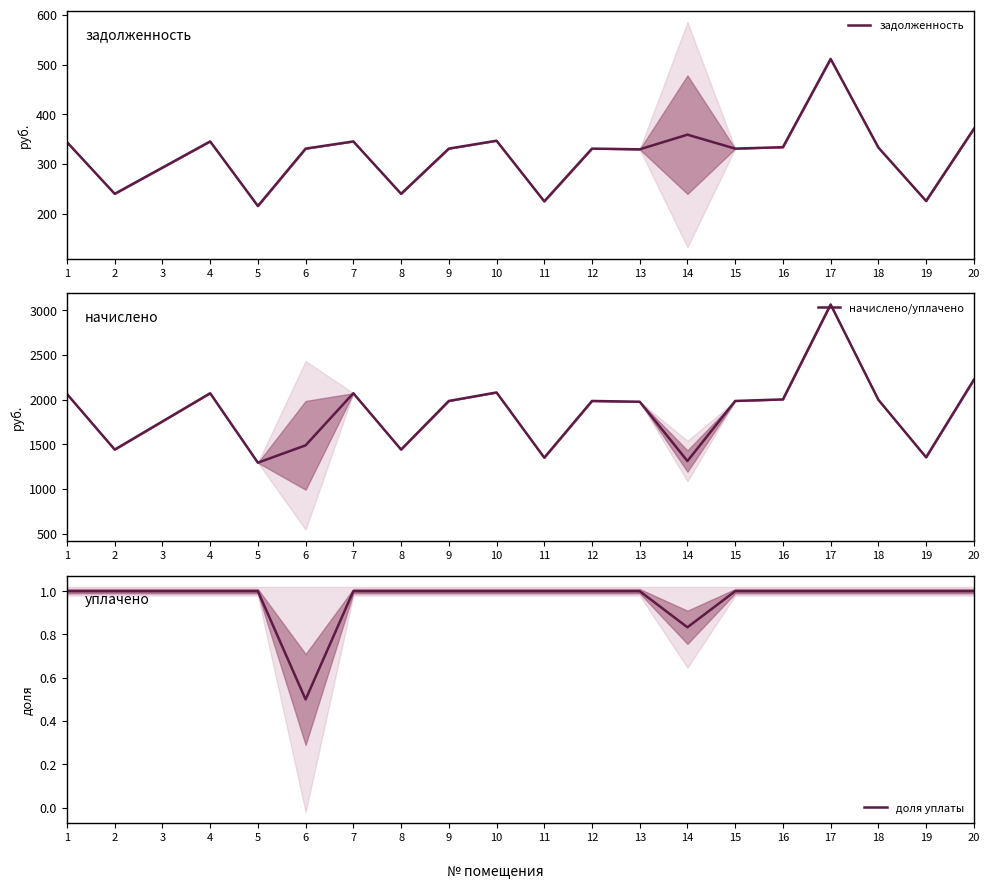

What is the value of the доля уплаты point at the 13th from the left?

1.0